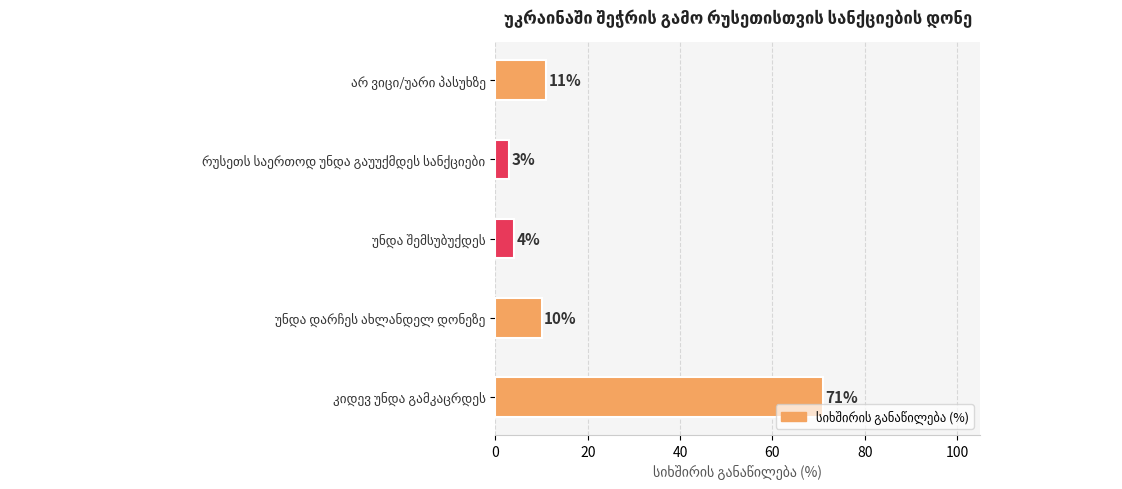

The chart shows a value of 1 at რუსეთს საერთოდ უნდა გაუუქმდეს სანქციები. True or false?

False